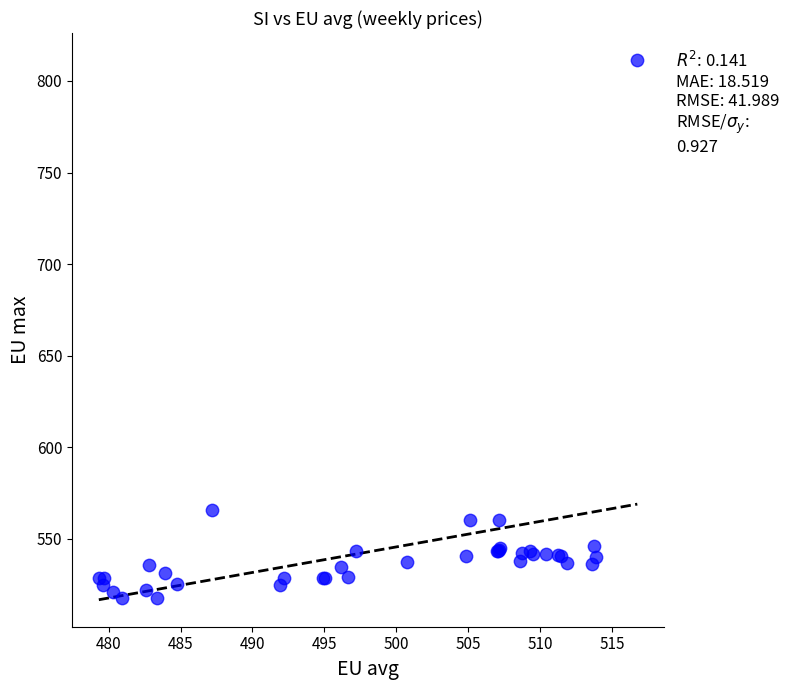

What Y value in the scatter plot is closest to 664?

565.9